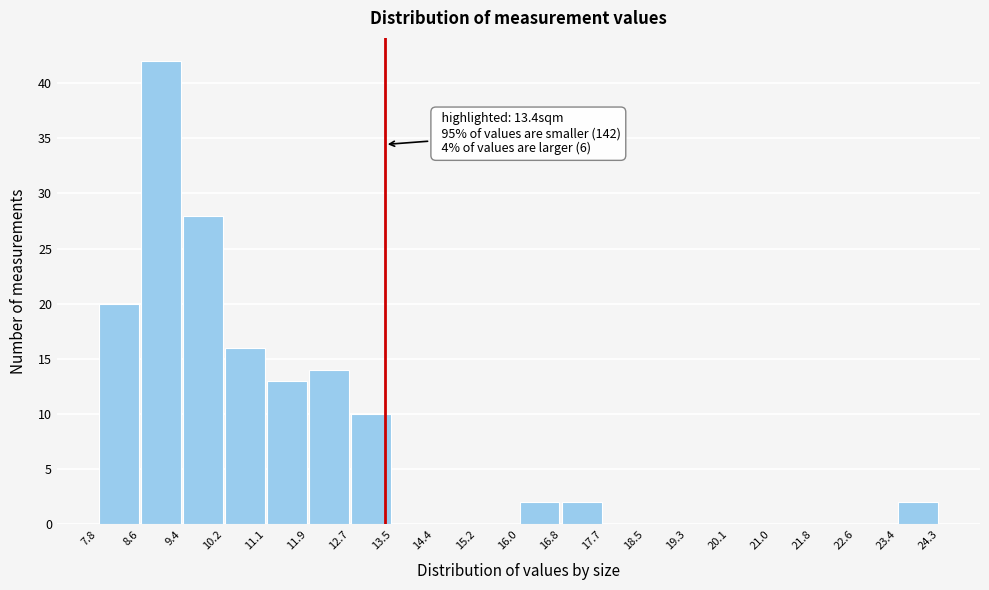

Over which range of the x-axis is the bar tallest?

8.6 to 9.4